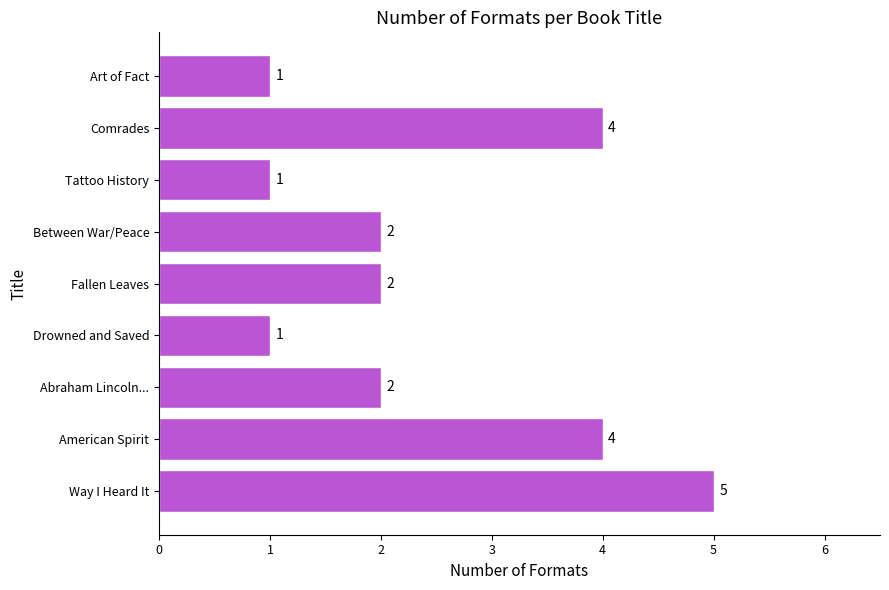

How many categories are shown in the chart?

9